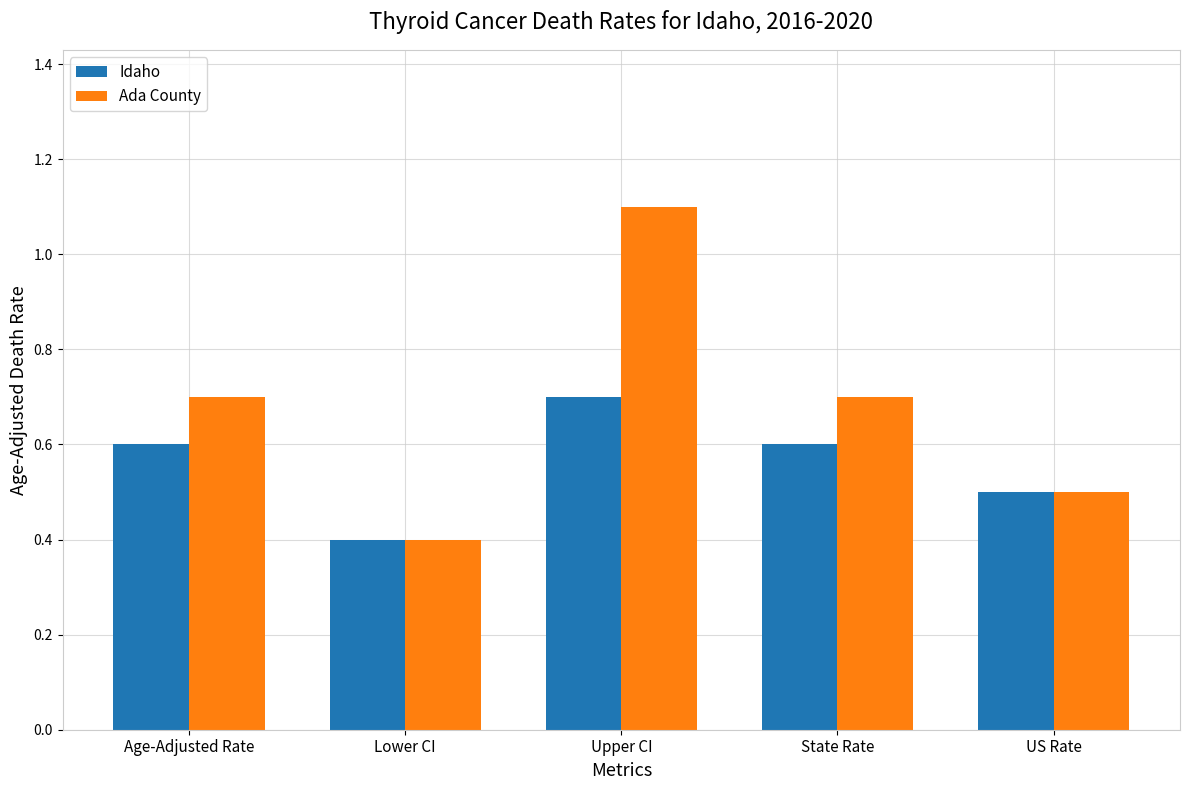

How many groups of bars are there?

5